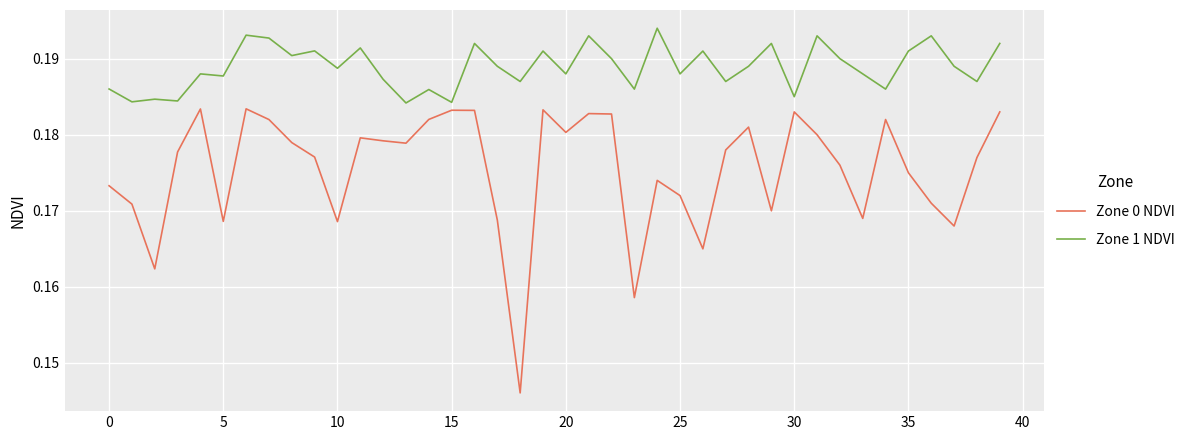

Which series has the largest total across all categories?

Zone 1 NDVI